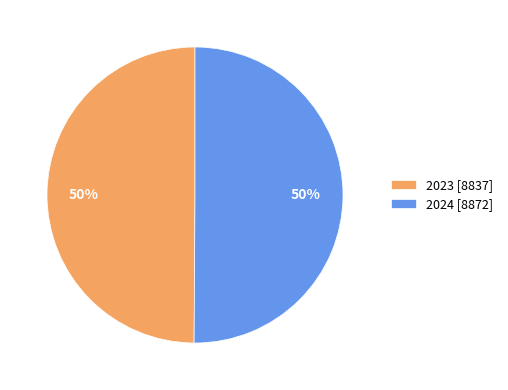

Count the number of slices in the pie.

2